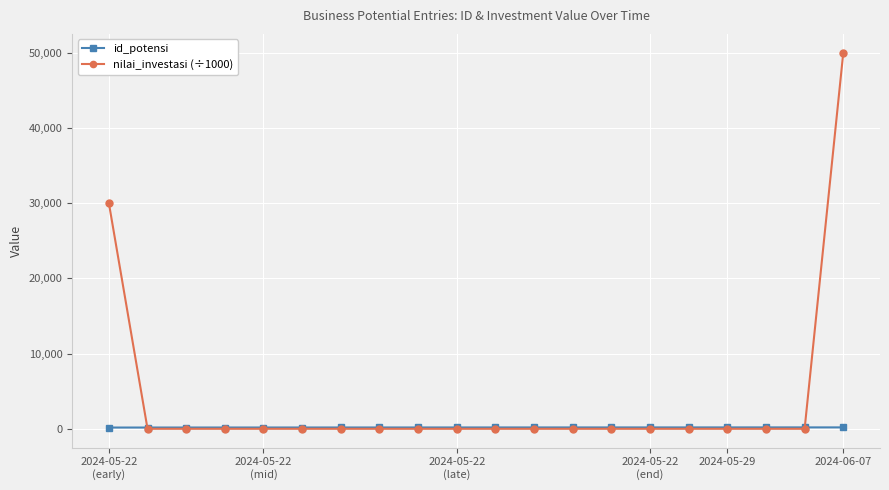

Which series has the largest total across all categories?

nilai_investasi (÷1000)